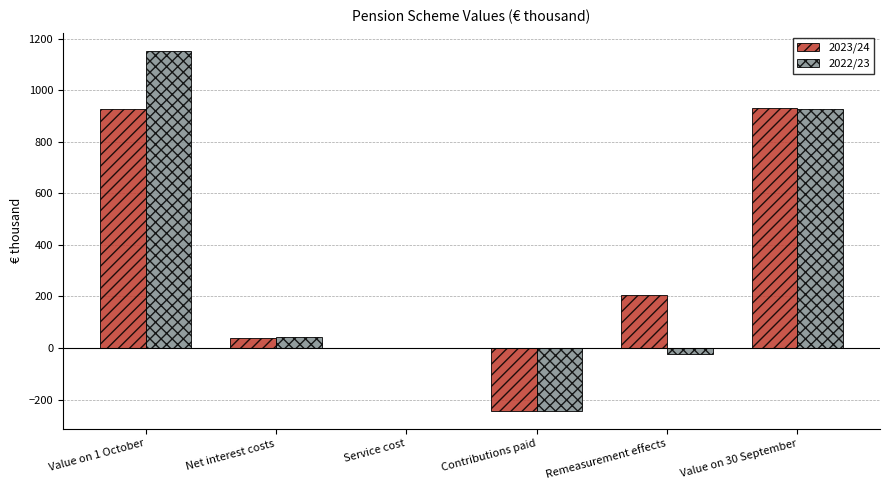

What is the maximum value shown in the chart?

1153